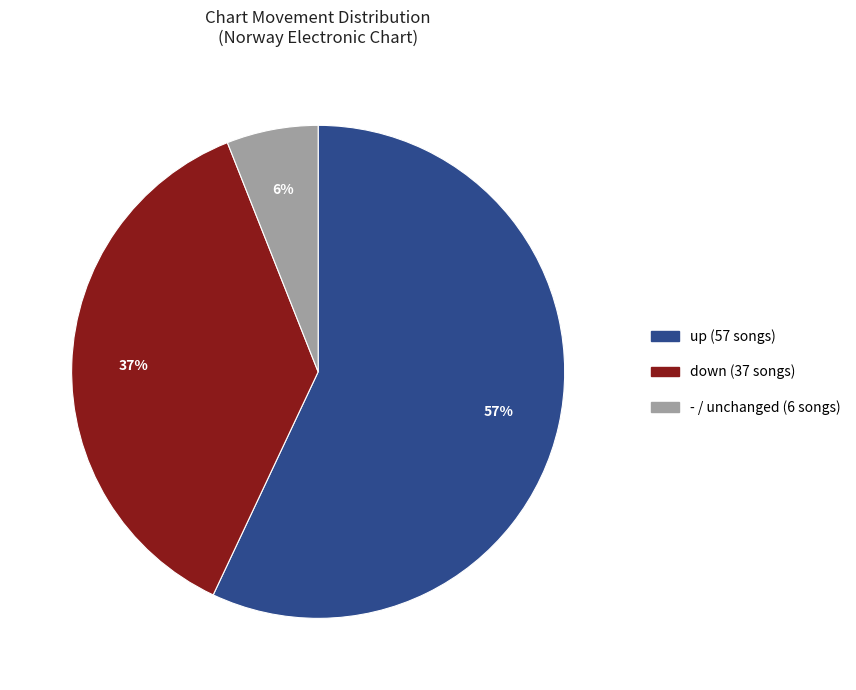

Is there any slice that represents more than half of the pie?

Yes